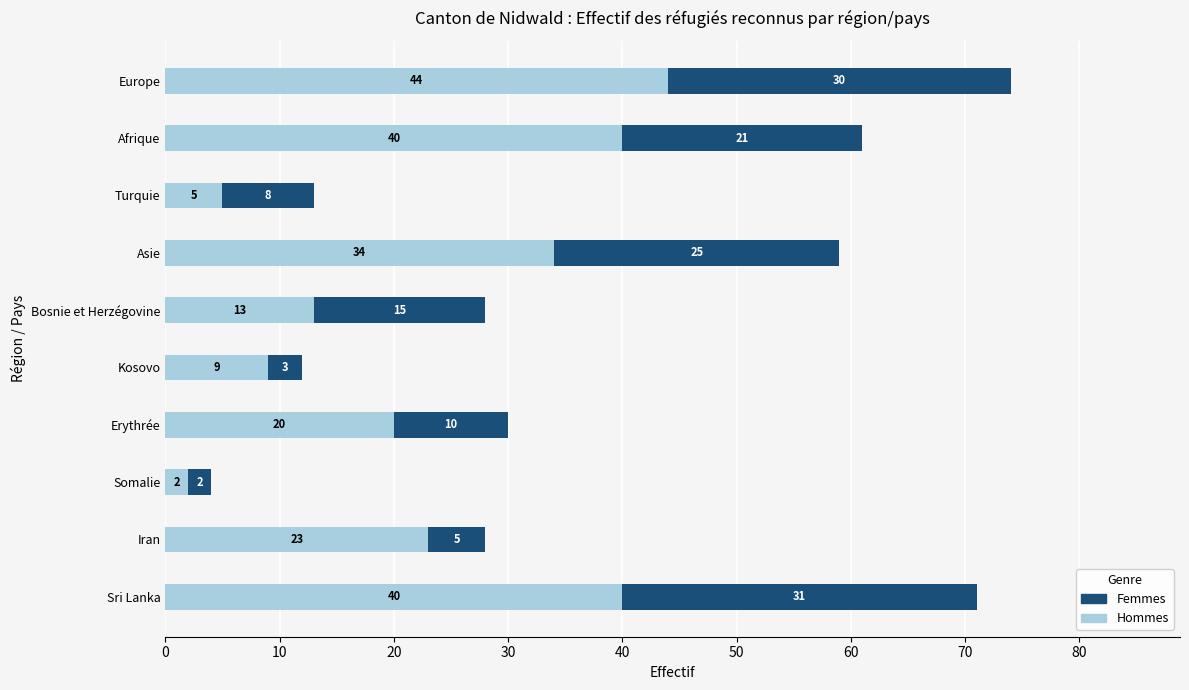

What is the maximum value for Hommes?

44